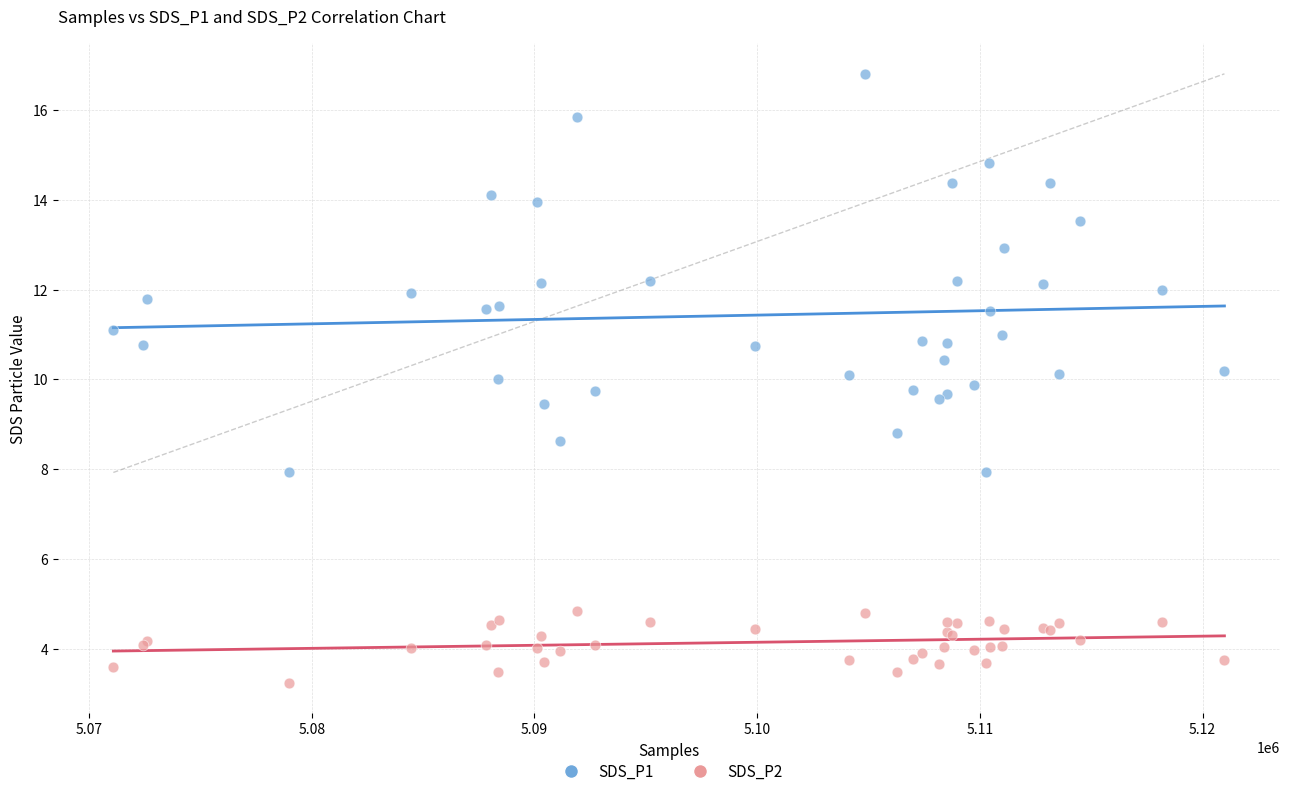

What are all the series names shown in the legend?

SDS_P1, SDS_P2